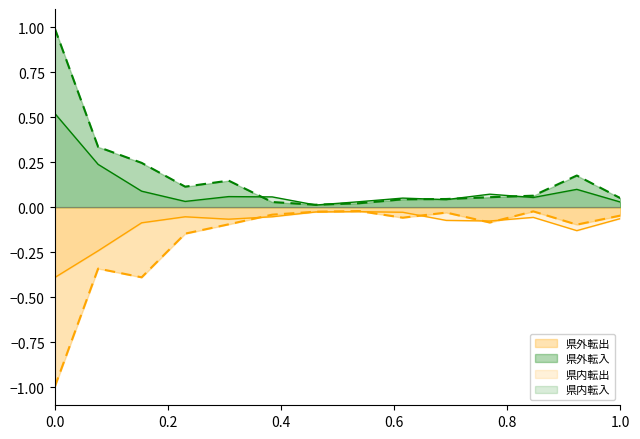

How many categories are shown in the chart?

14